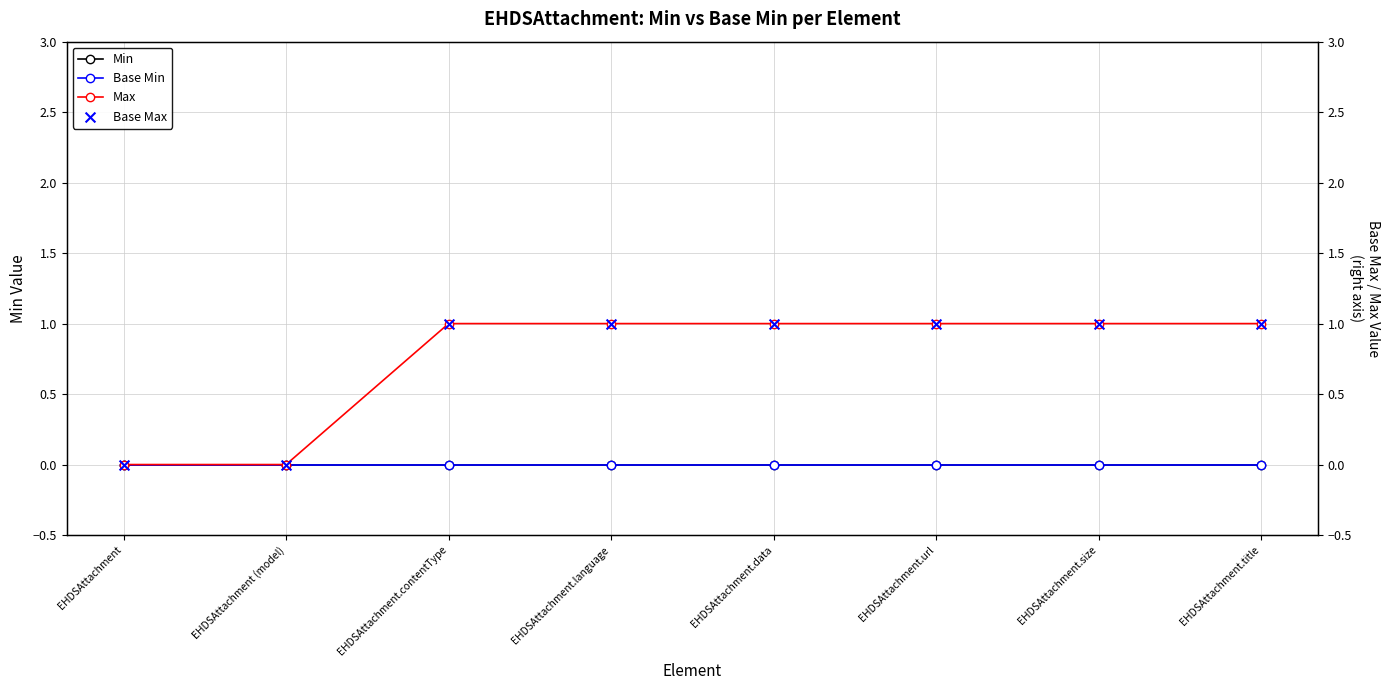

What are all the series names shown in the legend?

Min, Base Min, Max, Base Max